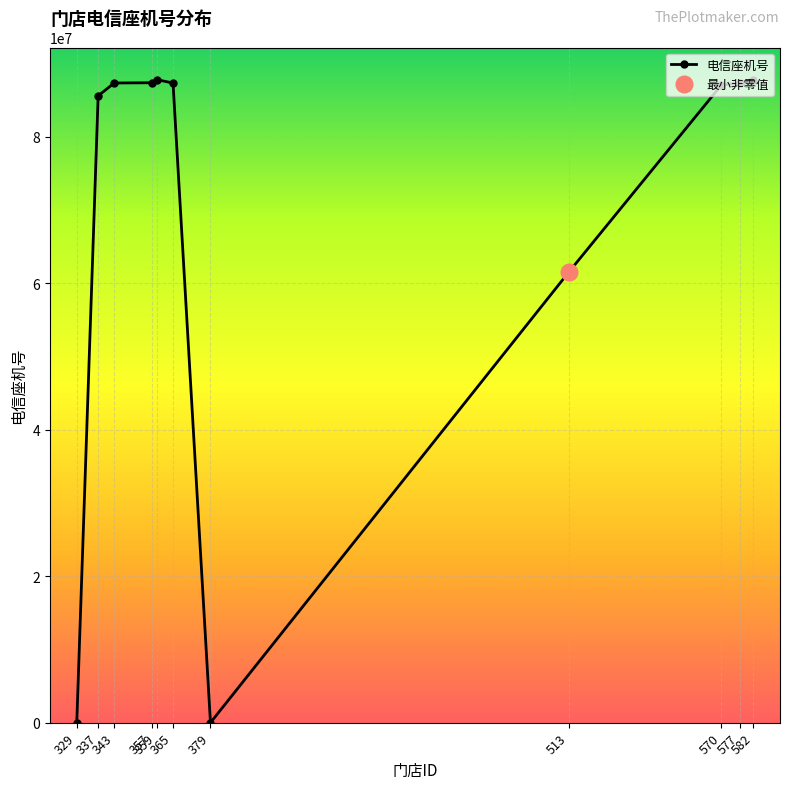

The value at 379 is 58596574. True or false?

False